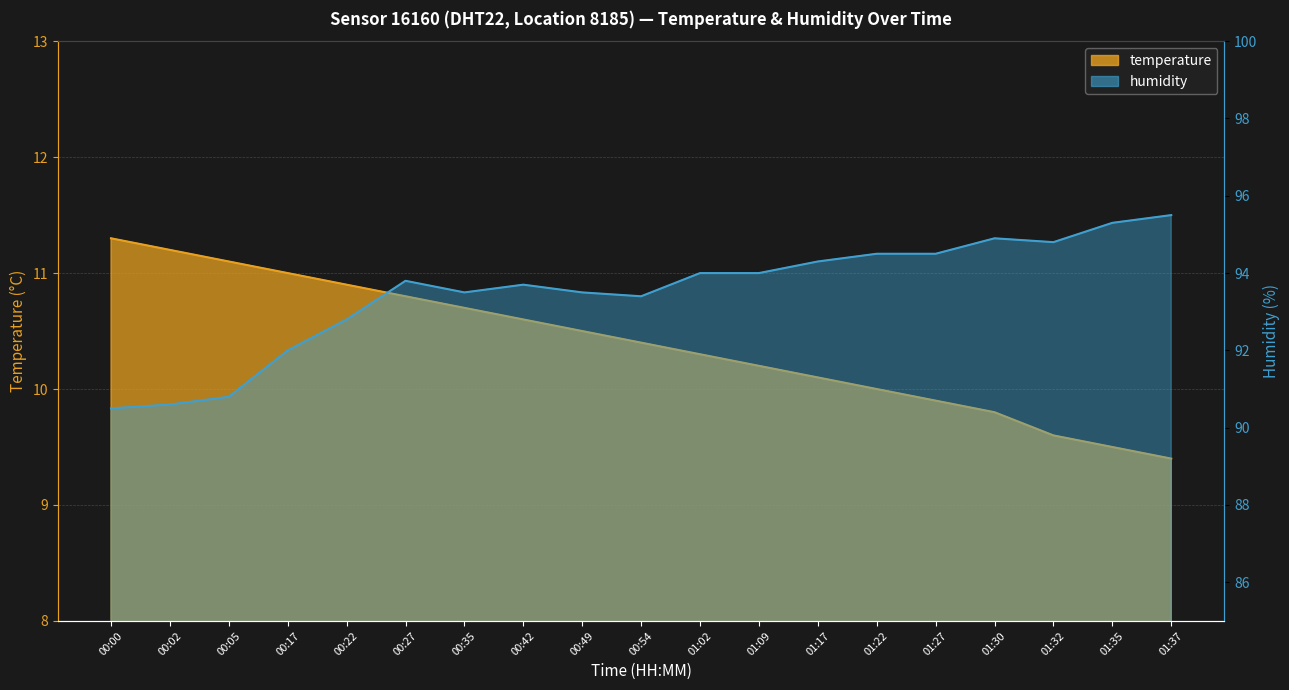

How many values in the humidity series are below 93?

5